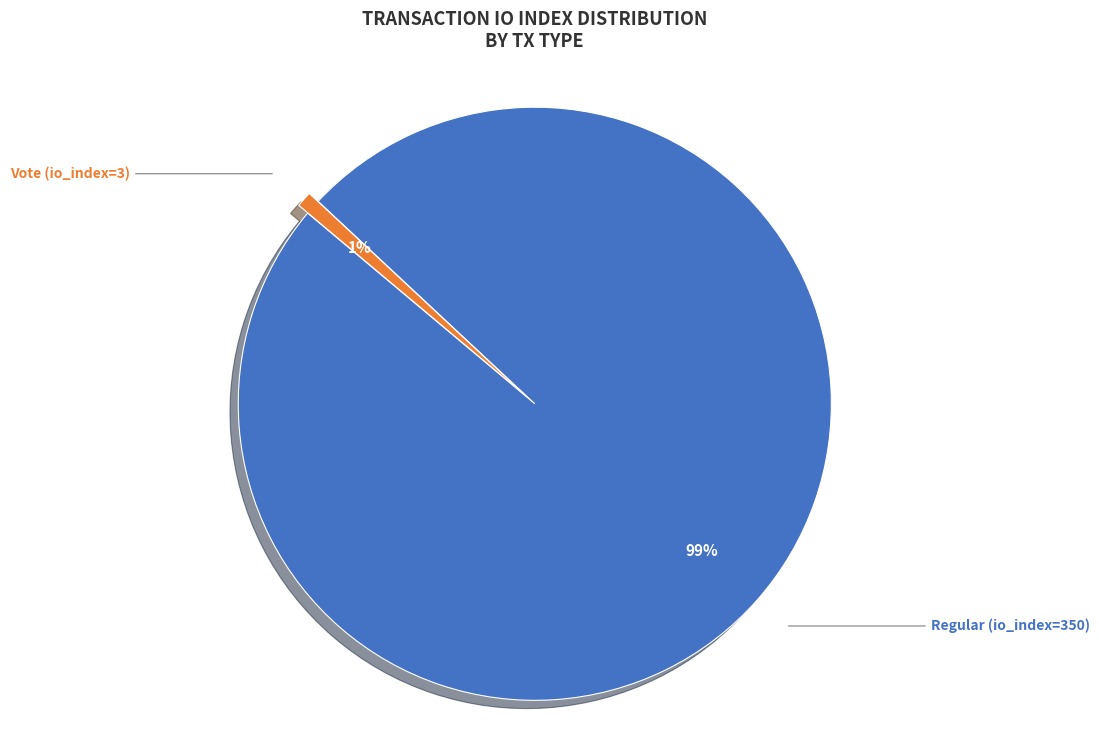

True or false: Vote (io_index=3) accounts for 11% of the total.

False